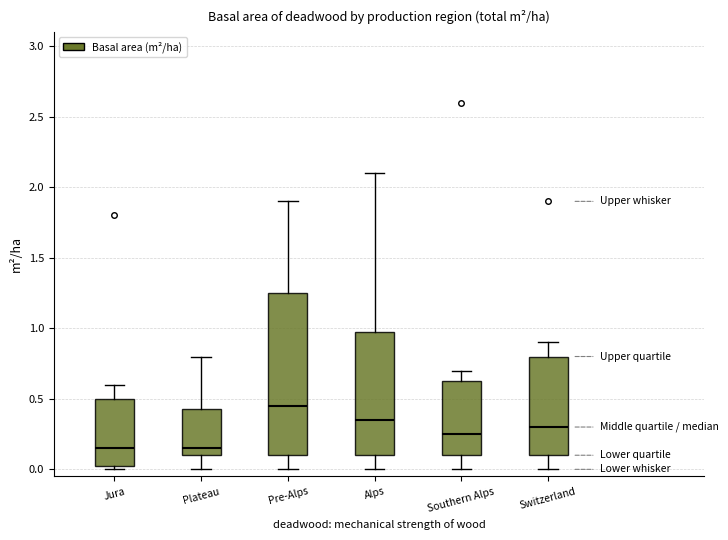

Where is the upper edge of the box for Plateau on the y-axis? The values are not printed on the chart, so give them approximately, as read against the axis.

0.45